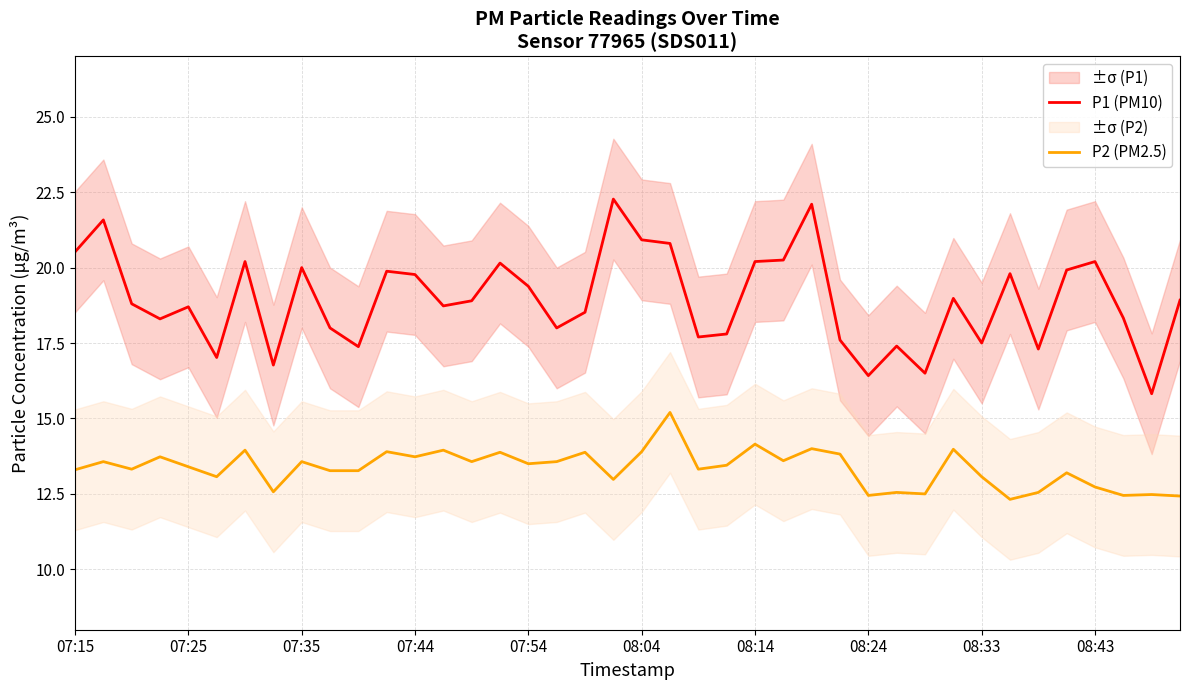

At which label does P2 (PM2.5) first exceed 13?

07:15